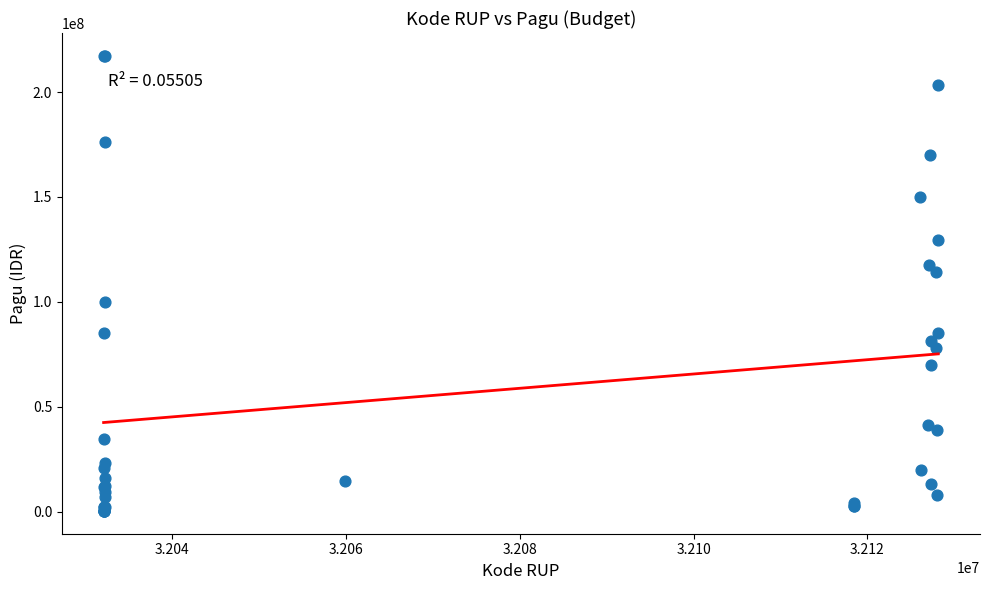

What Y value in the scatter plot is closest to 108830000?

114296000